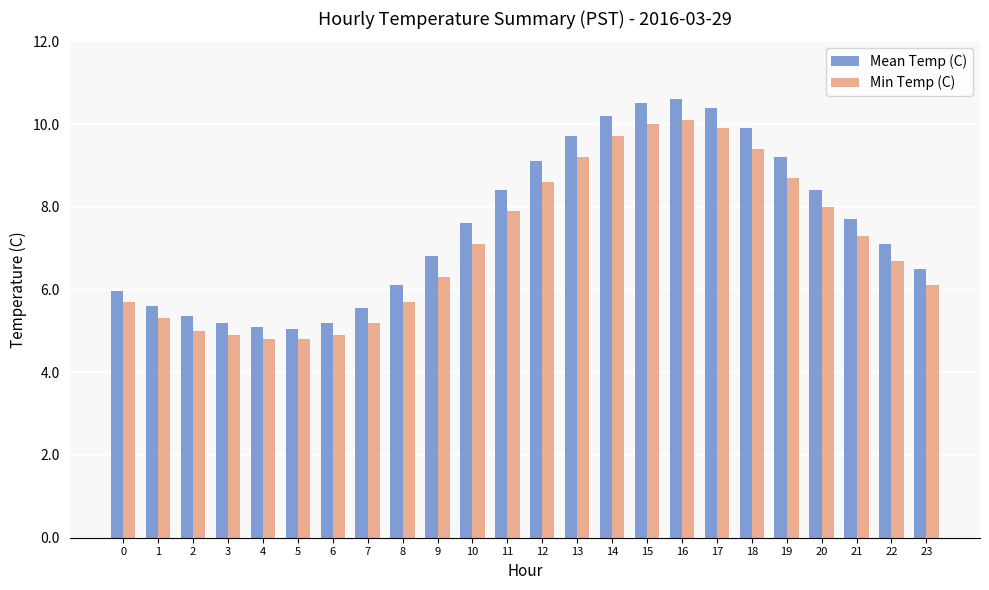

Between 1 and 11, which series saw the biggest shift?

Mean Temp (C)